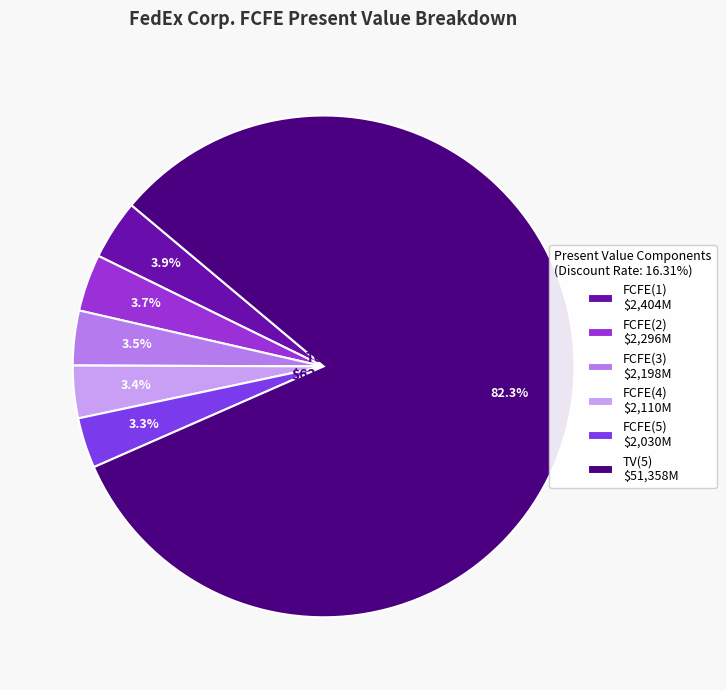

How many segments does this pie chart have?

6